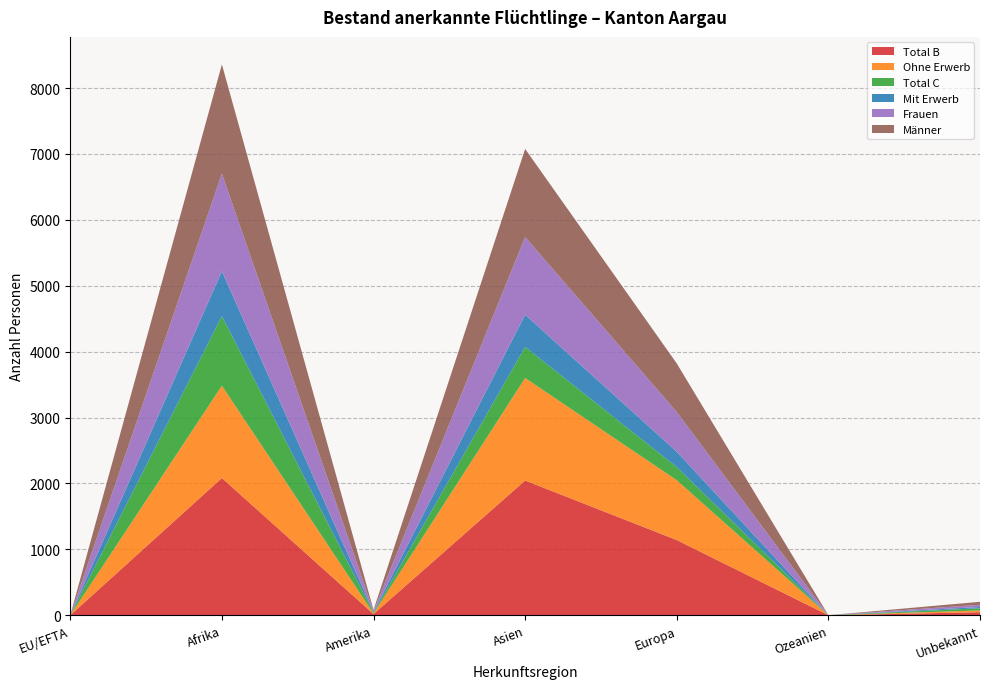

Reading left to right, what are all the values shown in this chart?

Total B: 0	2082	18	2044	1141	0	46
Ohne Erwerb: 0	1401	8	1556	908	0	27
Total C: 0	1056	13	472	199	0	33
Mit Erwerb: 0	681	10	488	233	0	19
Frauen: 0	1481	15	1179	603	0	34
Männer: 0	1657	16	1337	737	0	45